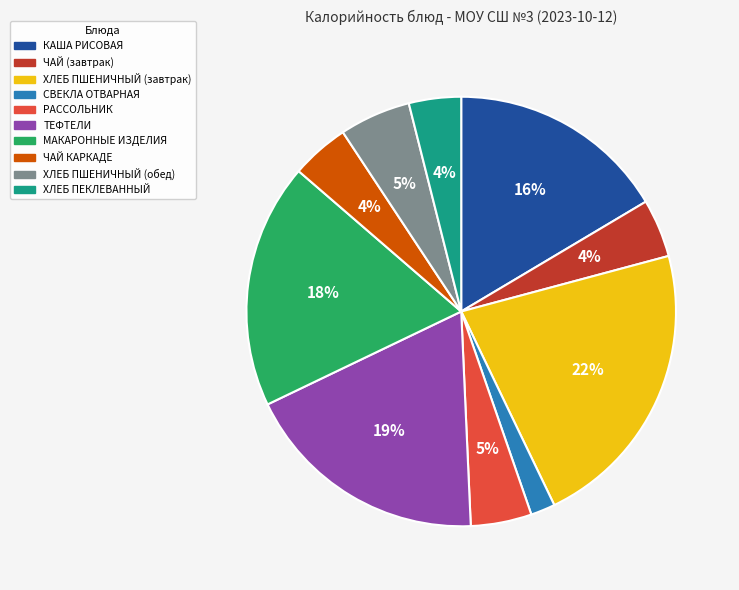

Count the number of slices in the pie.

10